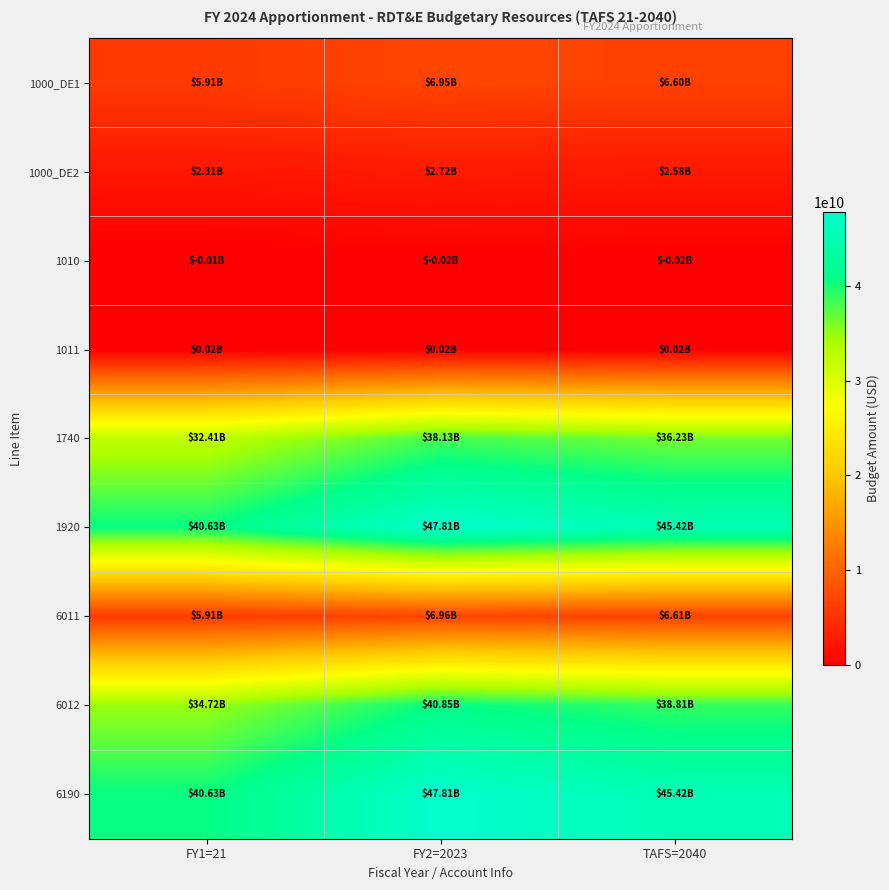

Which category has the lowest value across all series?

FY2=2023